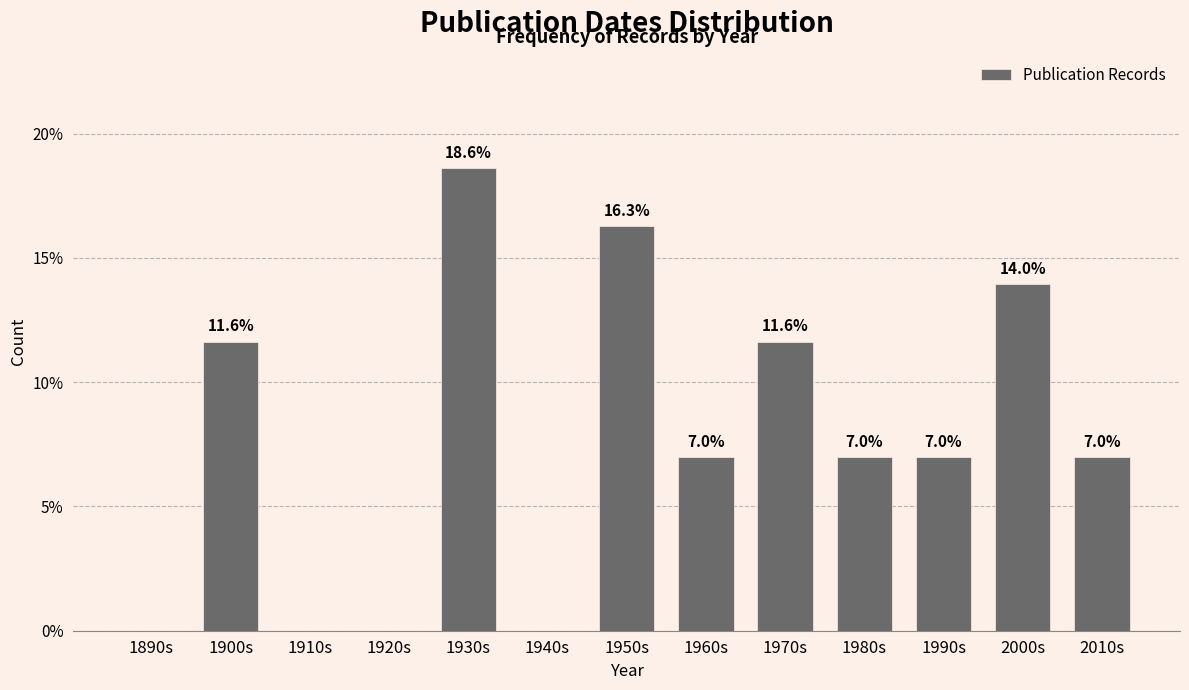

Reading right to left, transcribe all the data shown in this chart.

2010s=7.0	2000s=14.0	1990s=7.0	1980s=7.0	1970s=11.6	1960s=7.0	1950s=16.3	1940s=0.0	1930s=18.6	1920s=0.0	1910s=0.0	1900s=11.6	1890s=0.0